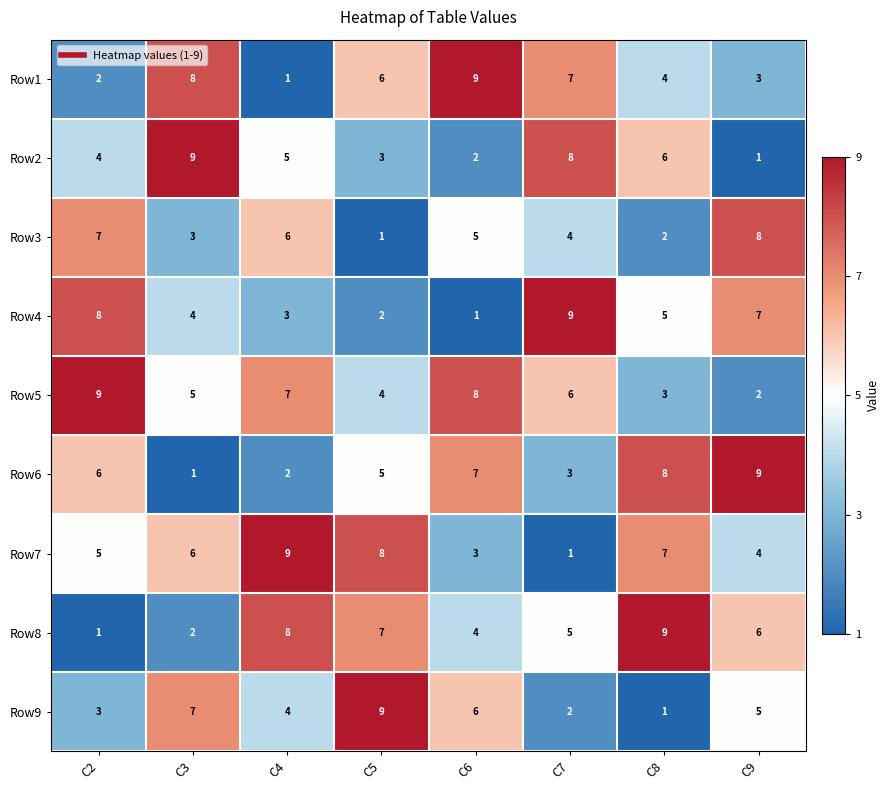

Where is Row6 nearest to the value 5?

C5